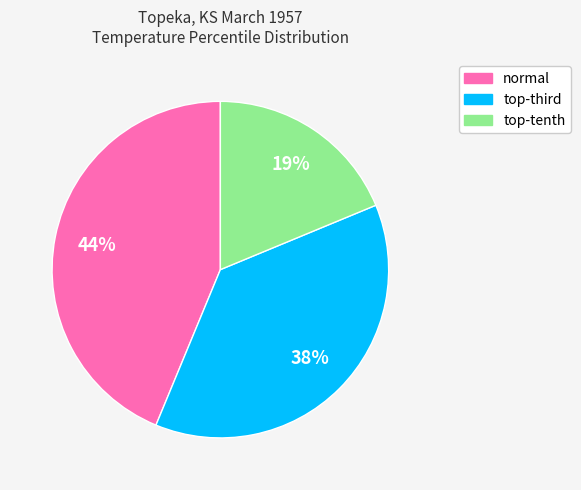

Does normal account for over 50% of the chart?

No